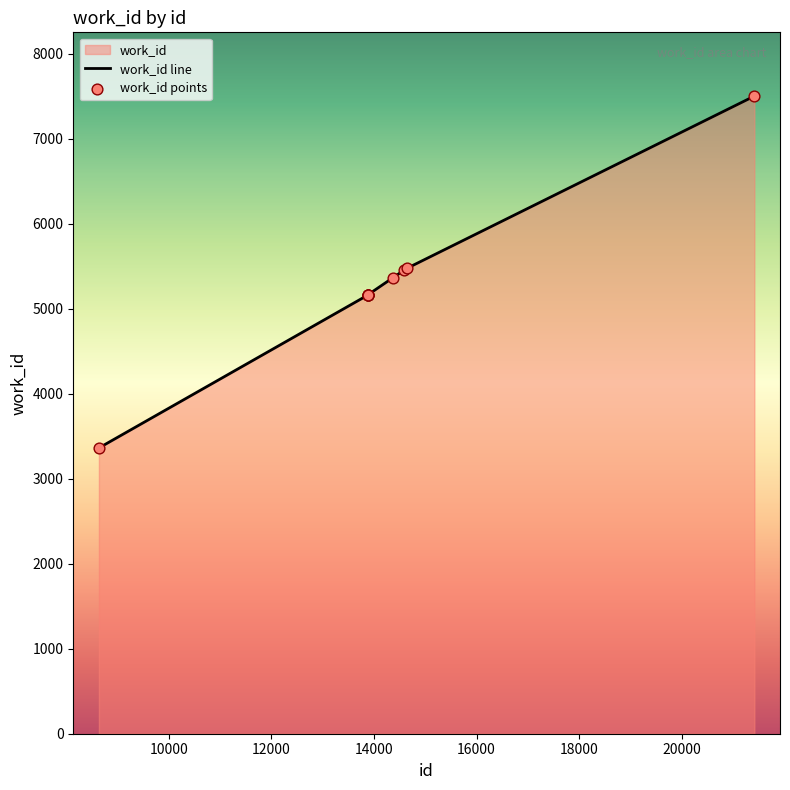

Which series contains the highest Y value?

work_id line